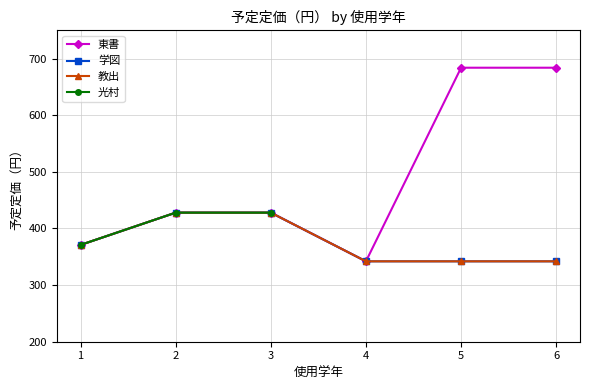

True or false: 教出 and 学図 cross at least once.

False